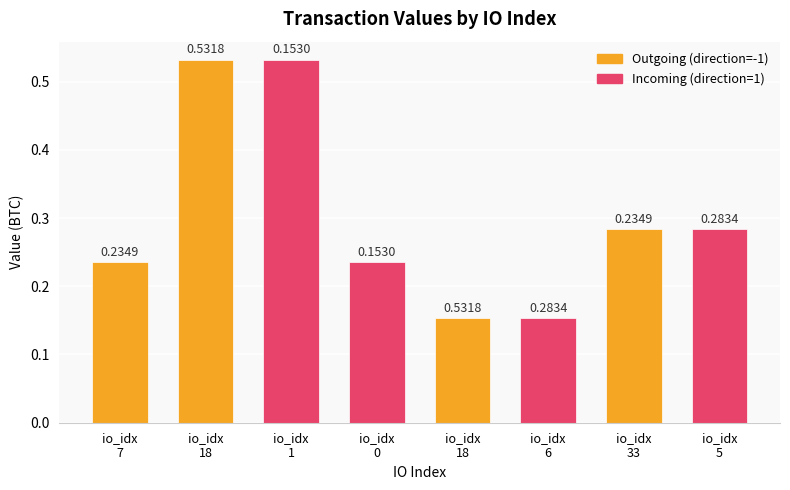

Are the bars horizontal?

No